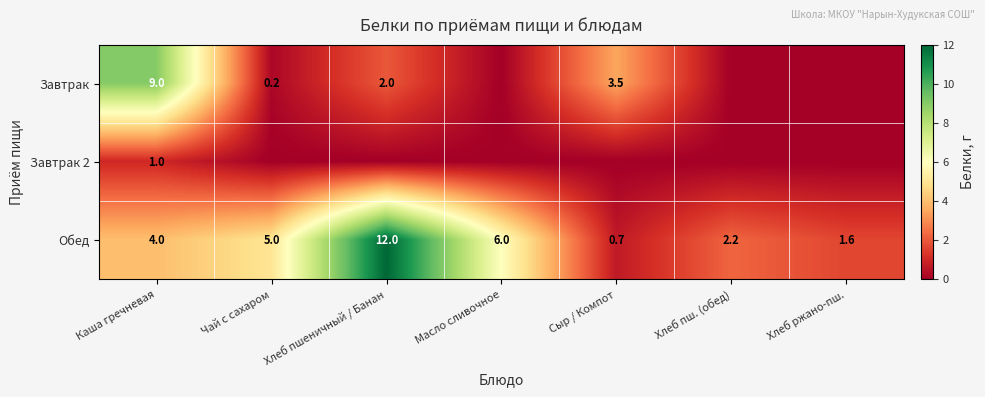

What is the spread (max minus min) of values at Каша гречневая?

8.0